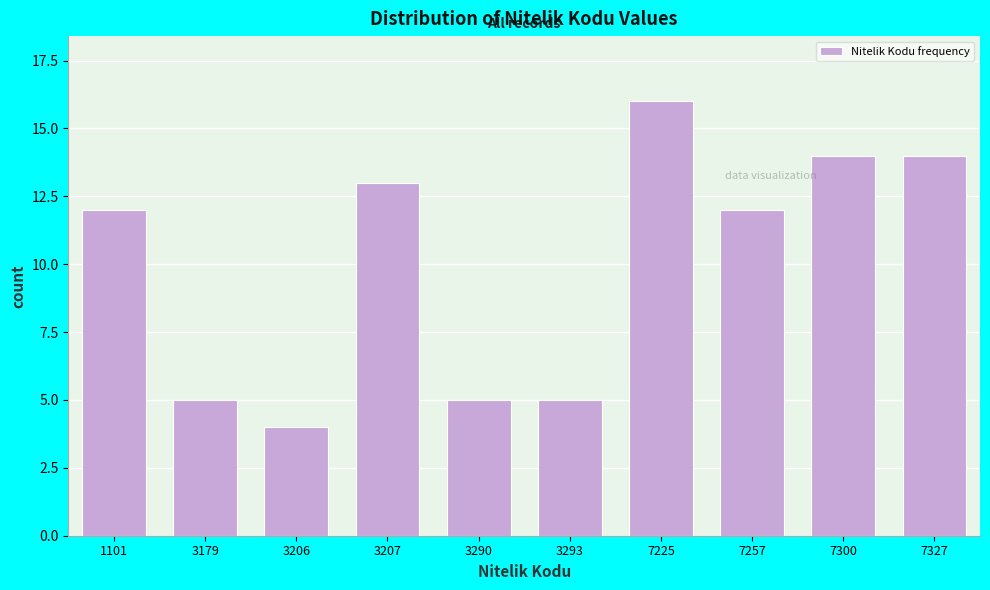

Reading left to right, extract all data points from this chart.

12	5	4	13	5	5	16	12	14	14